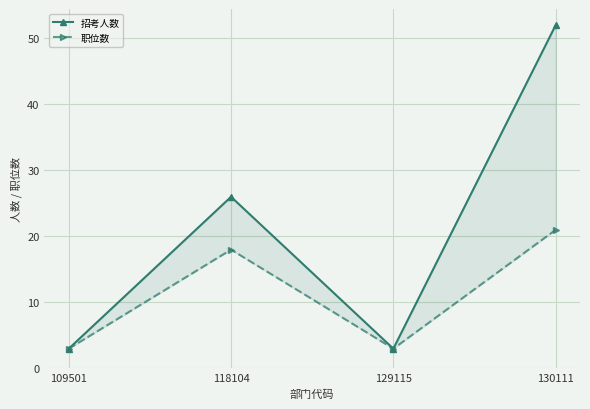

At how many categories does at least one series exceed 17?

2